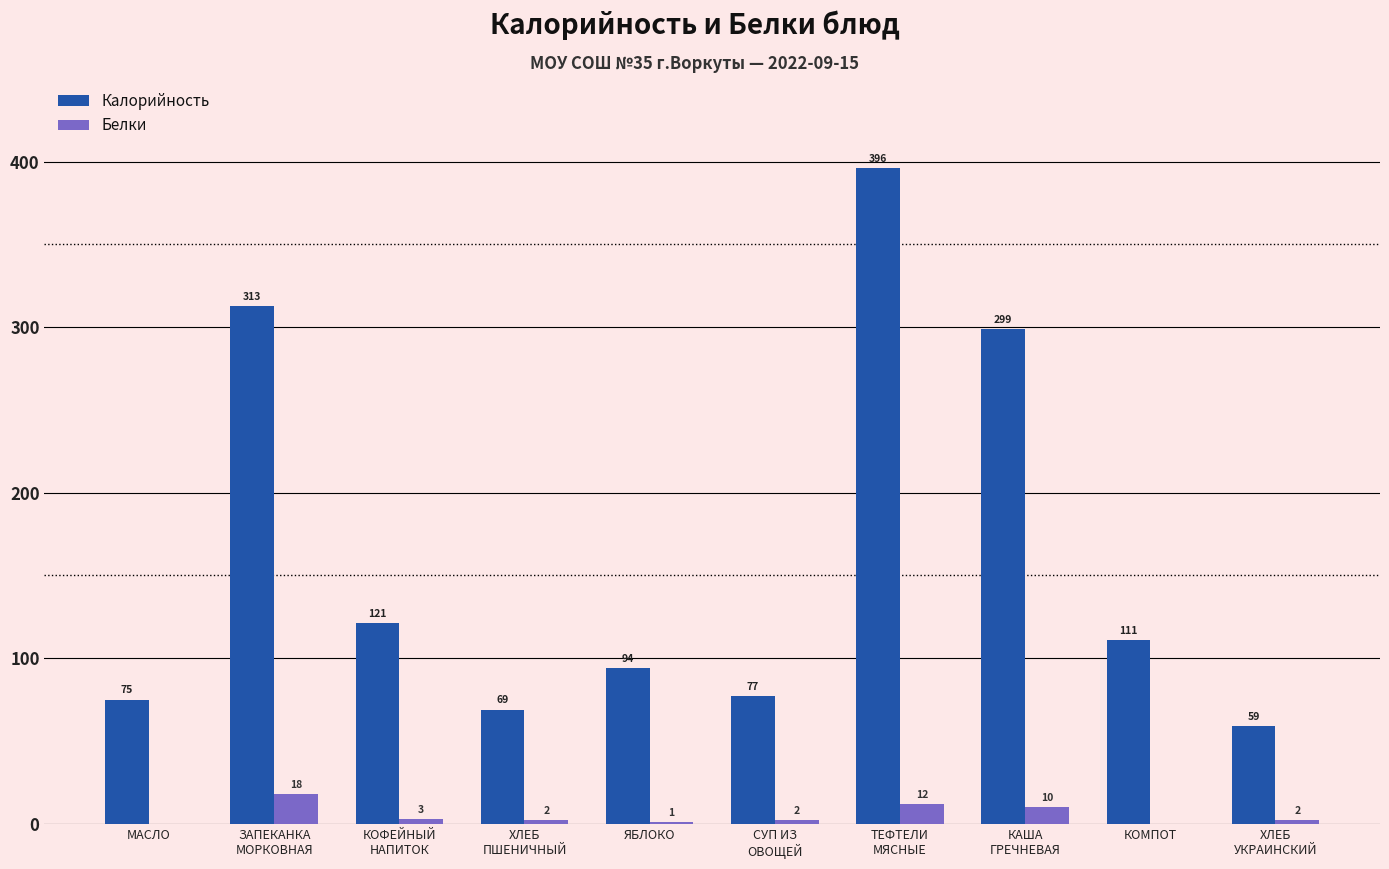

What is the maximum value shown in the chart?

396